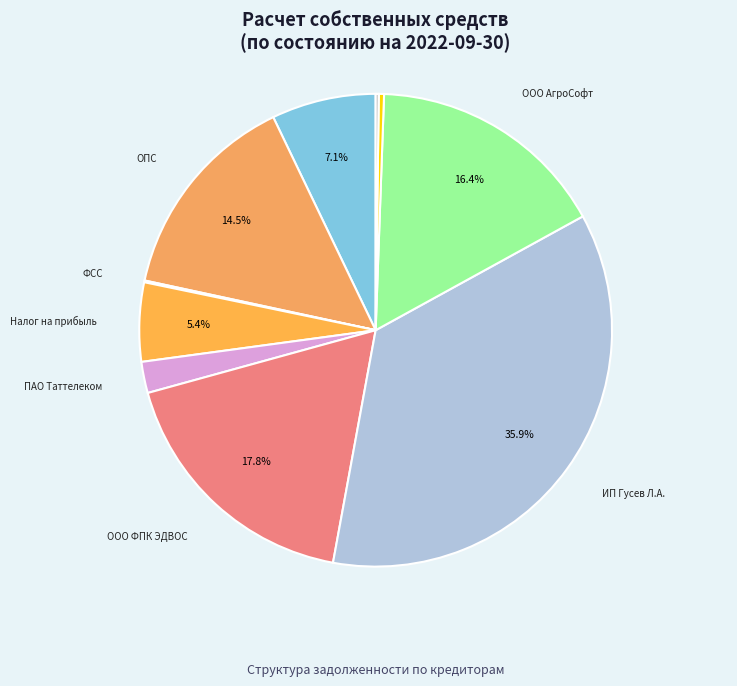

Does any single category account for the majority?

No